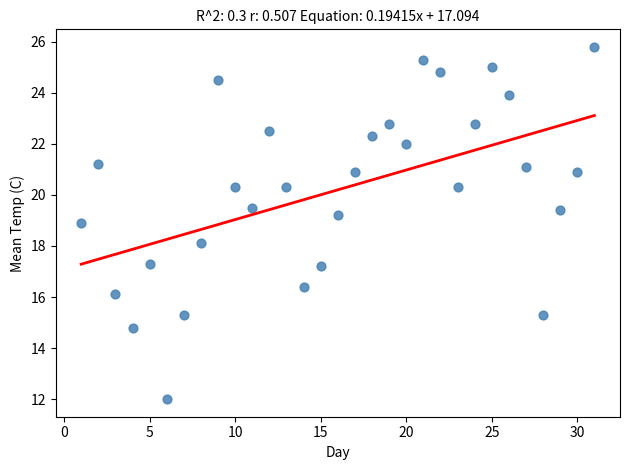

What is the range of Y values (max minus min)?

13.8